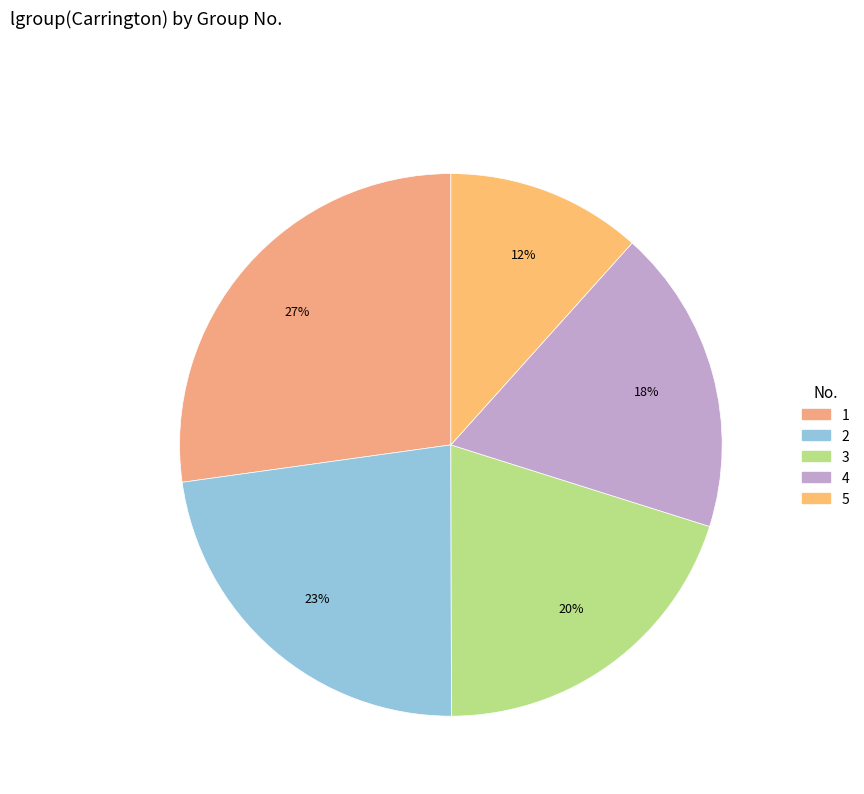

To the nearest percent, what percentage of the pie is 4?

18%